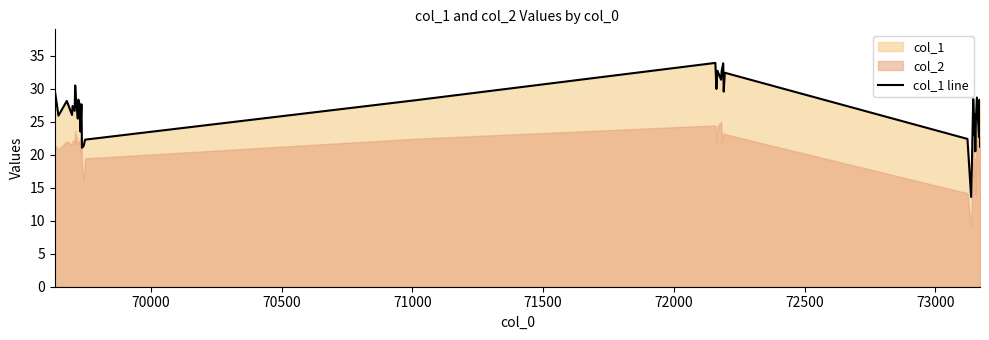

How many points are higher than both their immediate neighbors (excluding endpoints)?

13